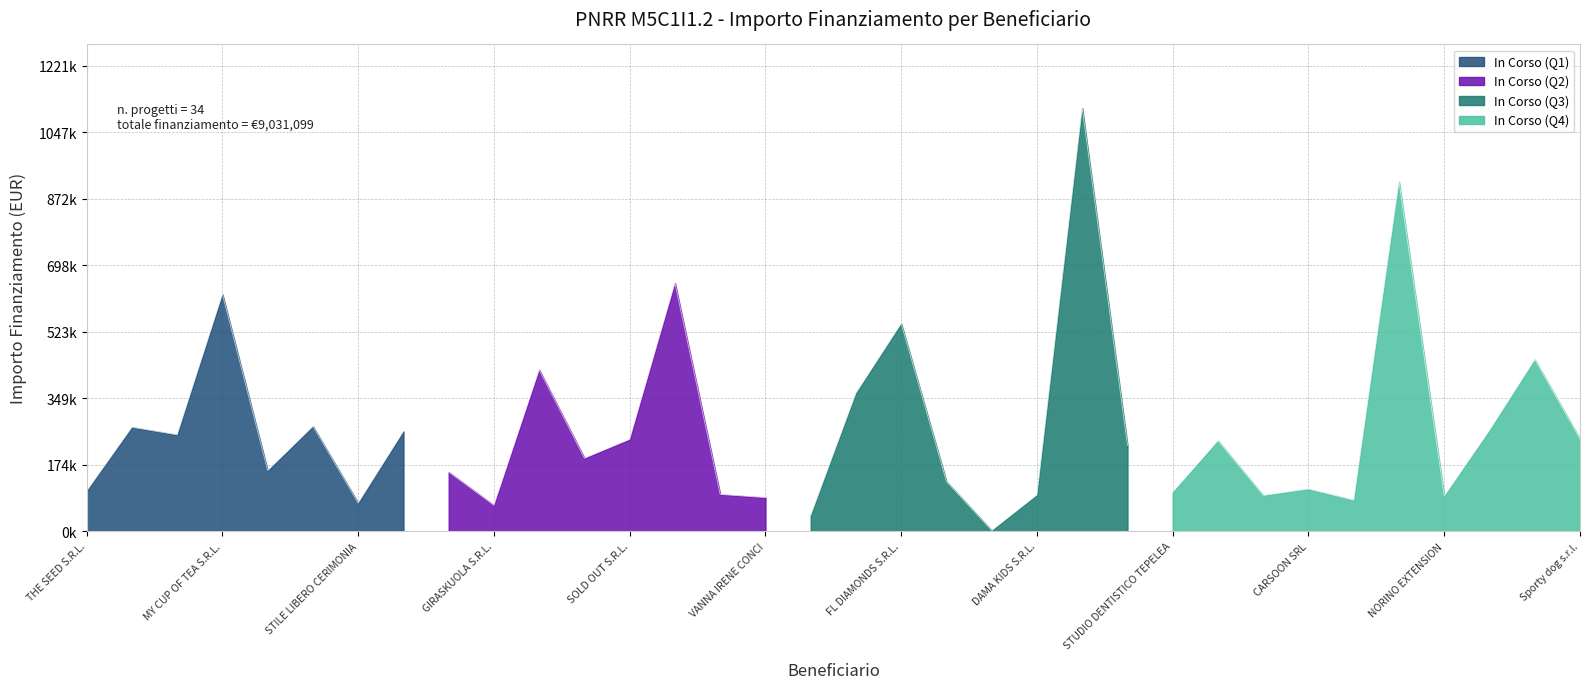

Reading right to left, extract all data points from this chart.

Sporty dog s.r.l.=241597.7	GRAZIA 3 SRL=450100.0	AGRADO SRL=264276.0	NORINO EXTENSION=91993.6	UPTODOOH S.R.L=916605.1	Allineare srl=81270.4	CARSOON SRL=110443.6	GELATERIA SPAZIALE=93692.3	BEACHSIDE S.R.L.=237275.6	STUDIO DENTISTICO TEPELEA=102200.0	BACHET SRL=225000.0	LAVANDERIE ITAL SRL=1110000.0	DAMA KIDS S.R.L.=95000.0	DELICIOUS FOOD=1500.0	SOAPY DOGS S.R.L.=129947.0	FL DIAMONDS S.R.L.=544543.3	POLIAMBULATORIO SANTAGATA=361962.0	AAFA S.R.L.S.=41216.0	VANNA IRENE CONCI=88003.0	Brazilian bio care=96206.8	DEFBLUE S.R.L=650530.0	SOLD OUT S.R.L.=240710.1	LEADAGIOUS S.R.L.=191161.3	PADEL4ALL SRL=423005.4	GIRASKUOLA S.R.L.=67678.0	AMAME S.R.L.S.=154879.4	PHOENIX S.R.L.=261735.6	STILE LIBERO CERIMONIA=73659.2	SENSY S.R.L.=274682.9	TAKEHOME SRL=158900.0	MY CUP OF TEA S.R.L.=621205.2	MOMENTEERIE S.R.L.=252567.5	FUTURA S.R.L.S.=272413.5	THE SEED S.R.L.=105138.6